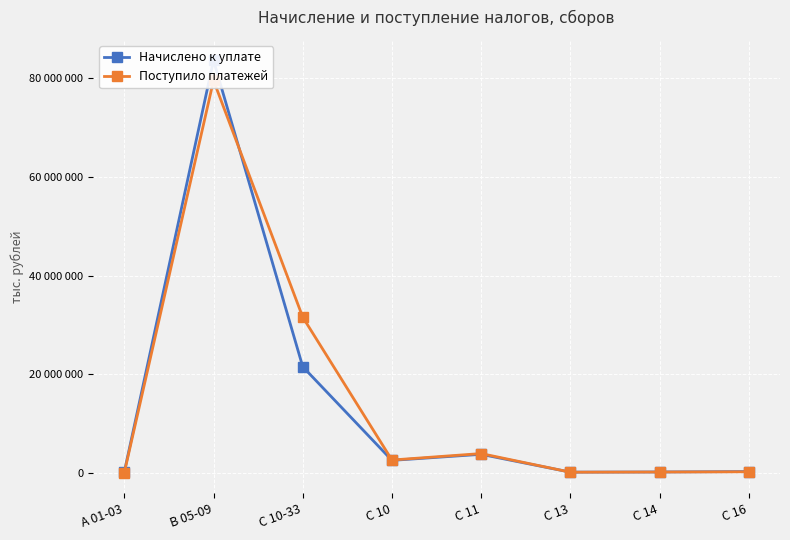

What is the sum of all Поступило платежей values?

117930876